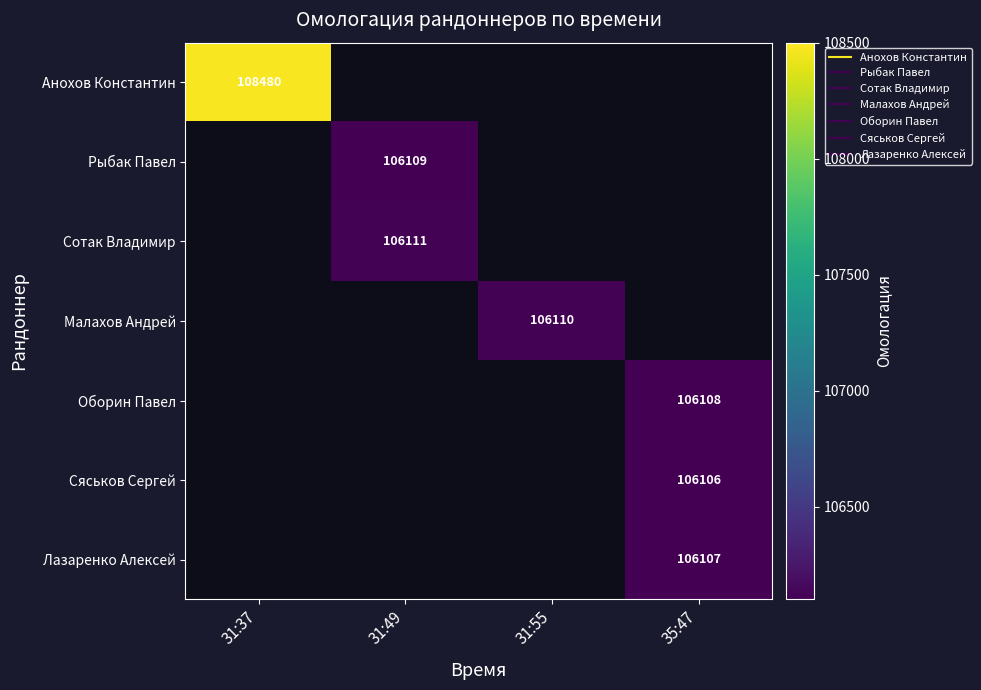

Rank the series at 31:37 from highest to lowest value.

Анохов Константин, Рыбак Павел, Сотак Владимир, Малахов Андрей, Оборин Павел, Сяськов Сергей, Лазаренко Алексей